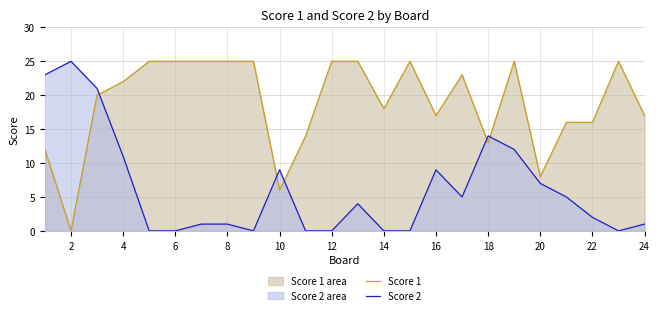

What are all the series names shown in the legend?

Score 1, Score 2